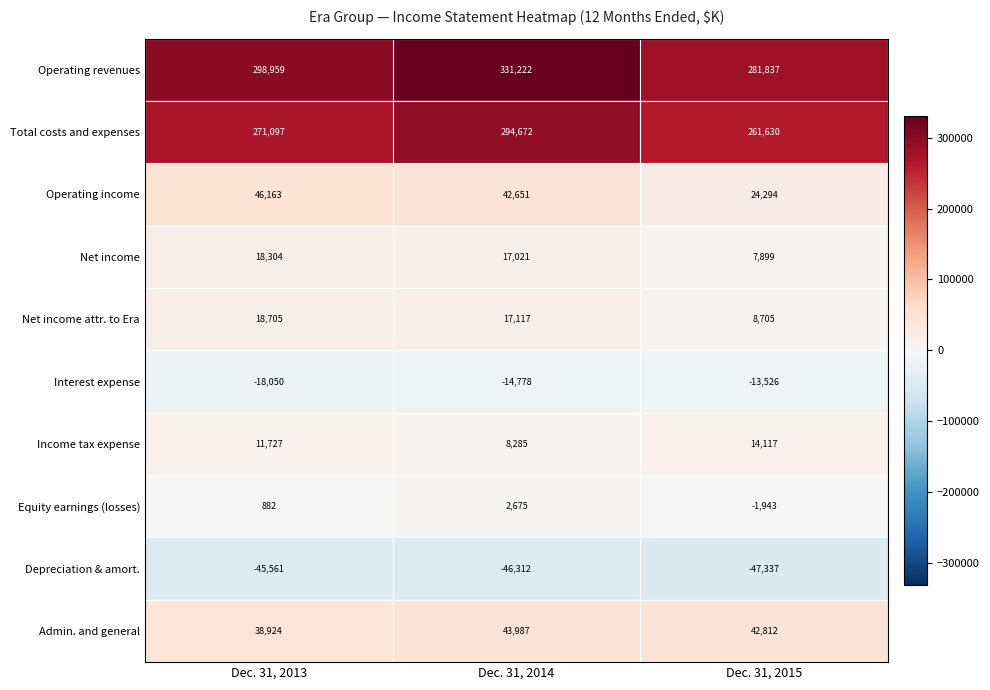

What is the difference between the Operating income values at Dec. 31, 2014 and Dec. 31, 2013?

3512